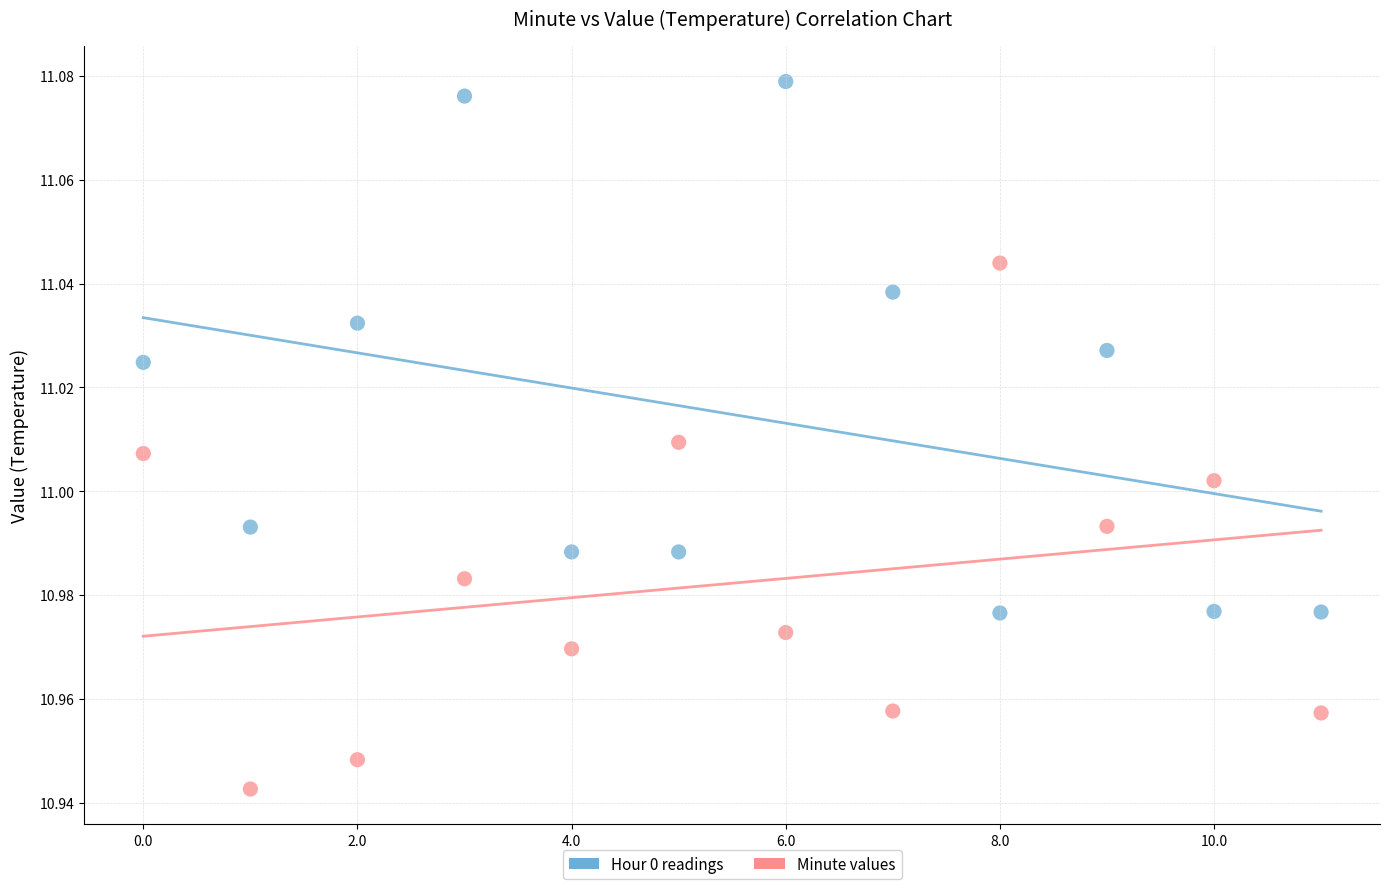

Which series contains the highest Y value?

Hour 0 readings